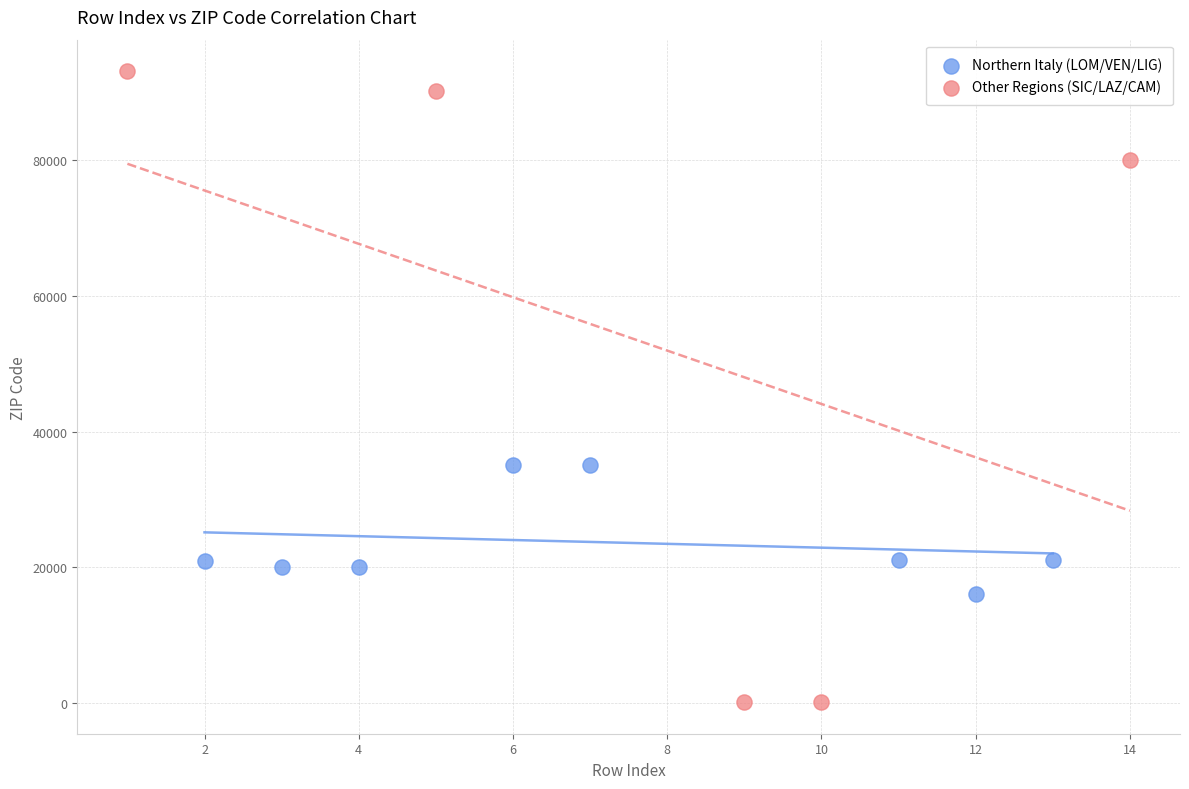

Which series reaches the minimum Y coordinate?

Other Regions (SIC/LAZ/CAM)